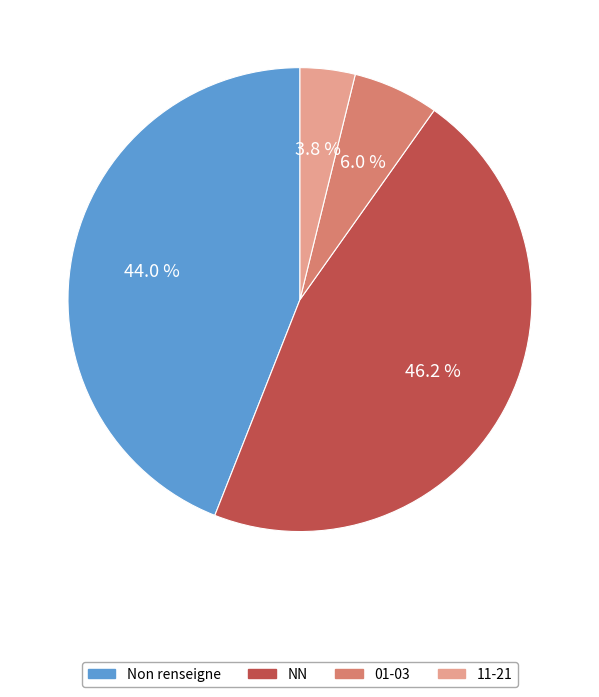

Is there a majority slice in this chart?

No